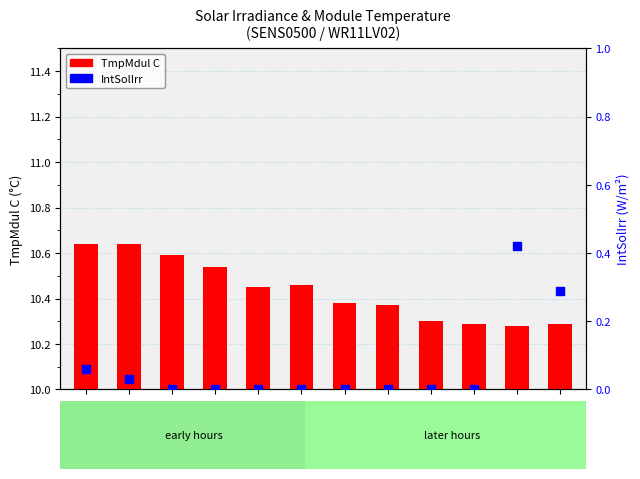

Which series reaches the minimum Y coordinate?

IntSolIrr